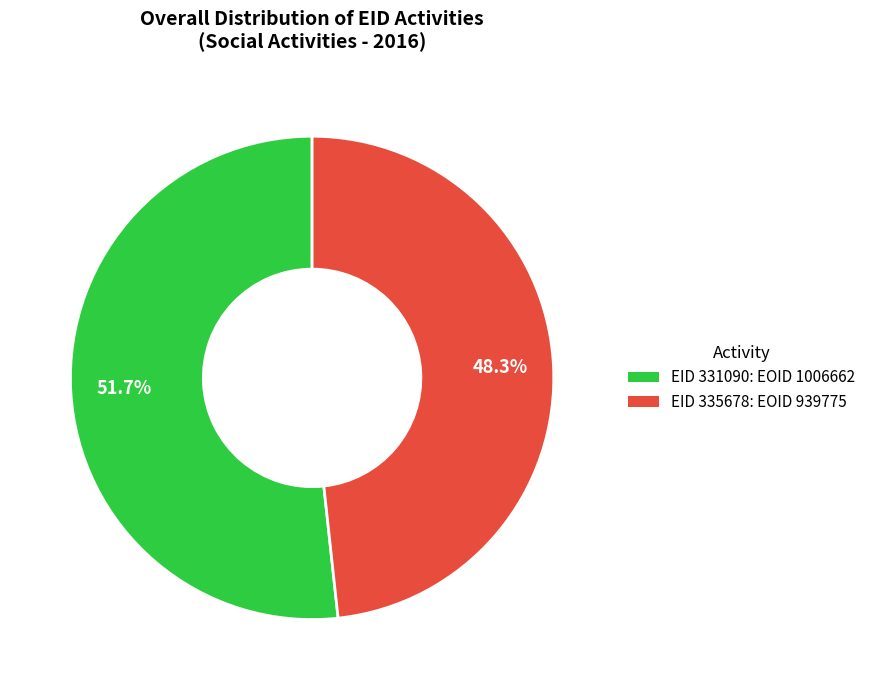

Is there any slice that represents more than half of the pie?

Yes